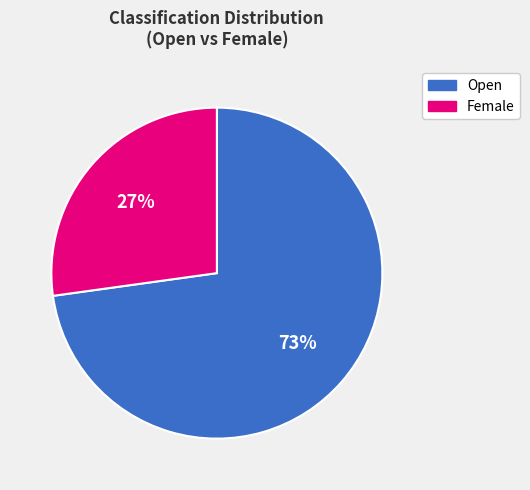

To the nearest percent, what is the combined percentage of Female and Open?

100%